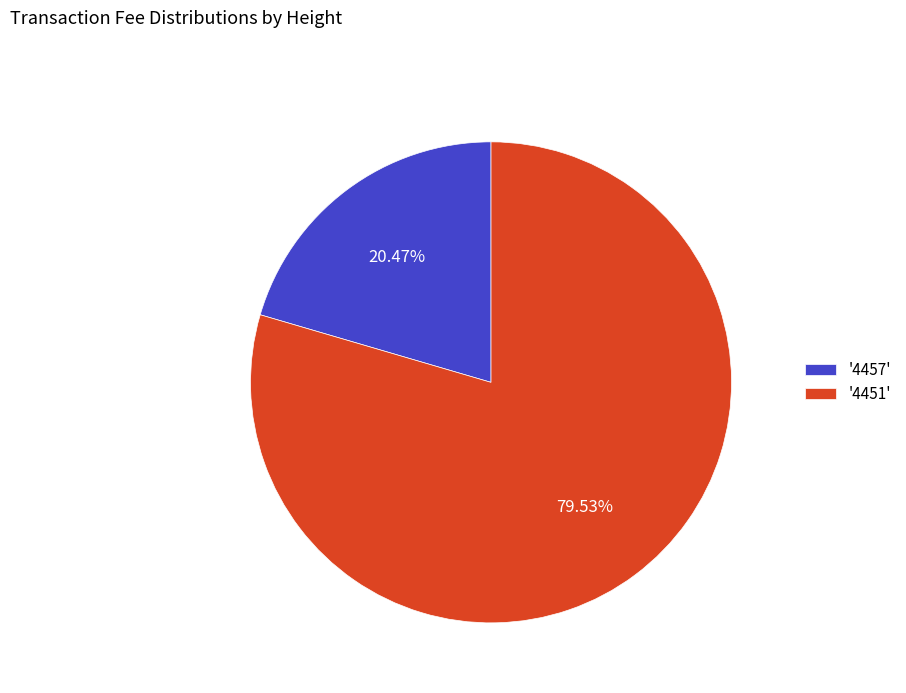

How many segments does this pie chart have?

2